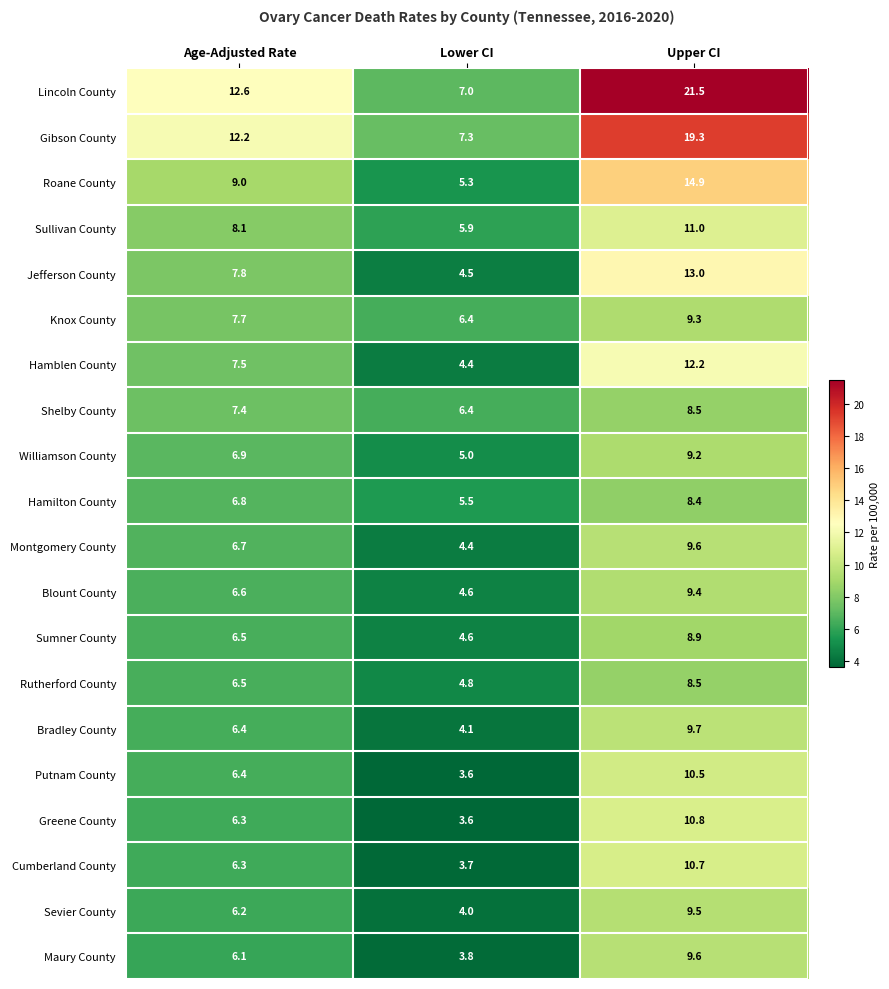

What is the sum of the Gibson County values at Lower CI and Age-Adjusted Rate?

19.5